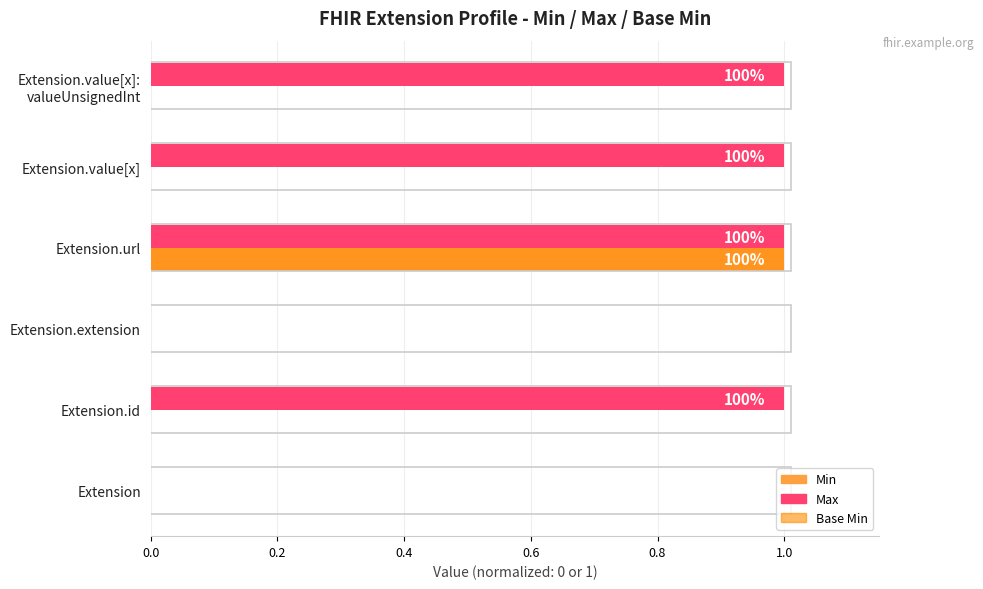

At which label does Min reach its peak?

Extension.url